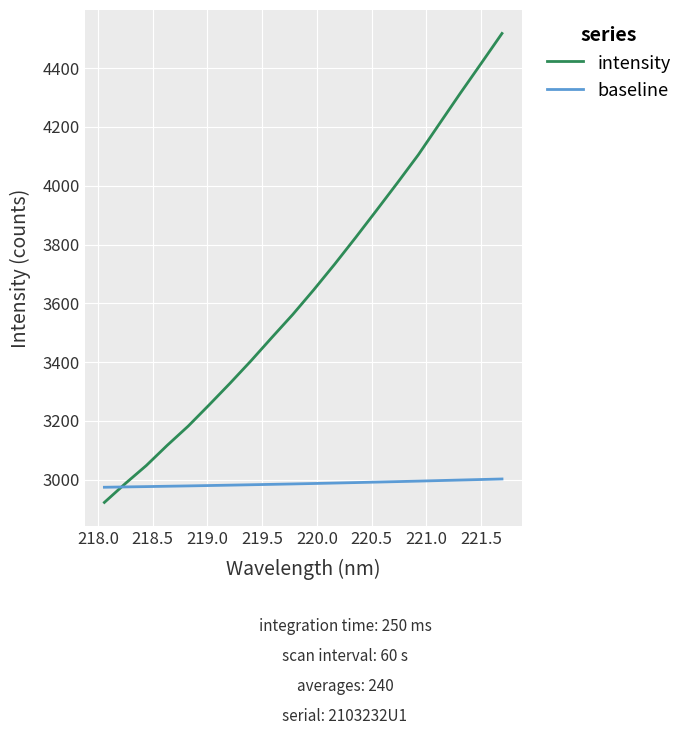

Which series has the widest spread of values?

intensity